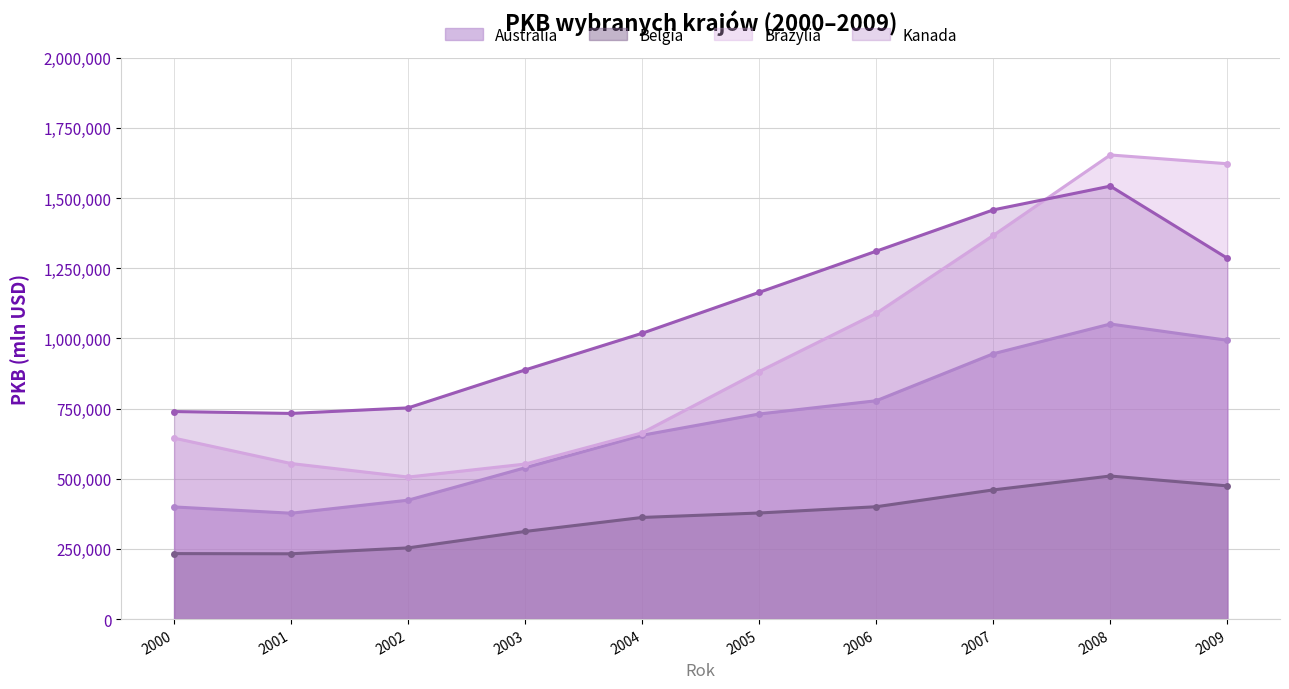

What is the value of the Brazylia point at the 5th from the left?

663734